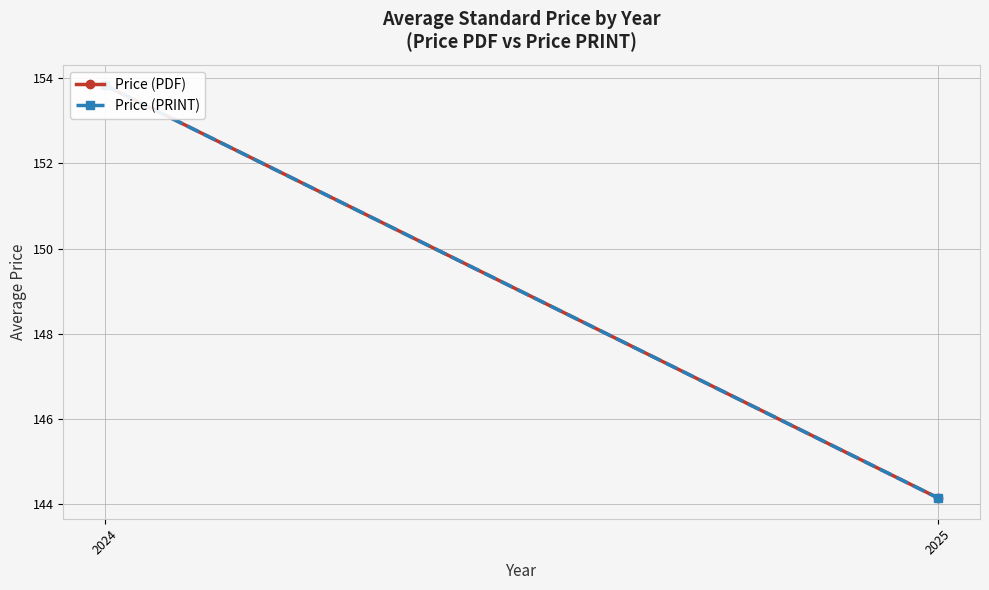

Is it true that Price (PRINT) equals 31.8 at 2024?

False